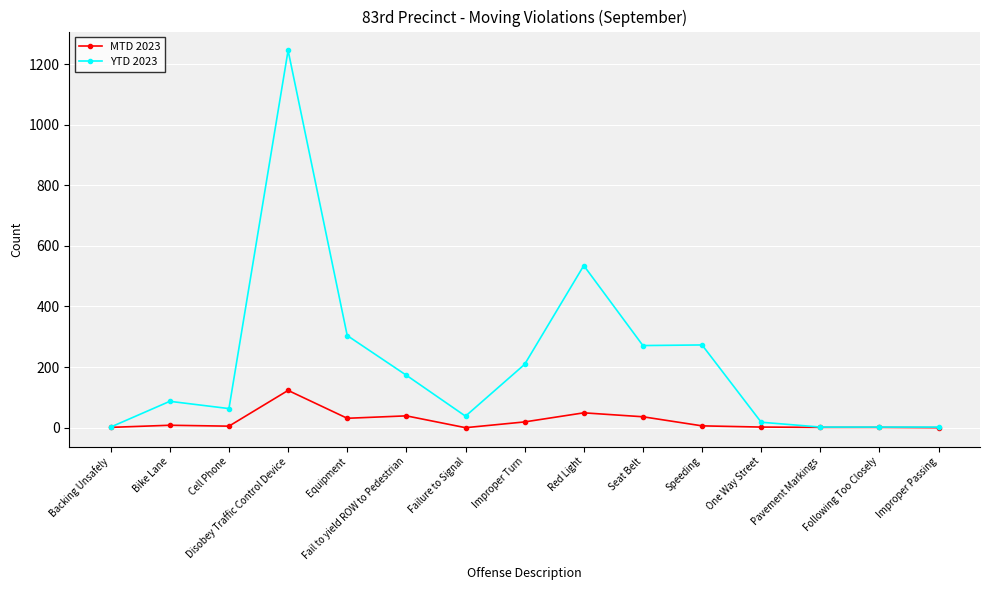

The value of MTD 2023 at Seat Belt is 36. True or false?

True